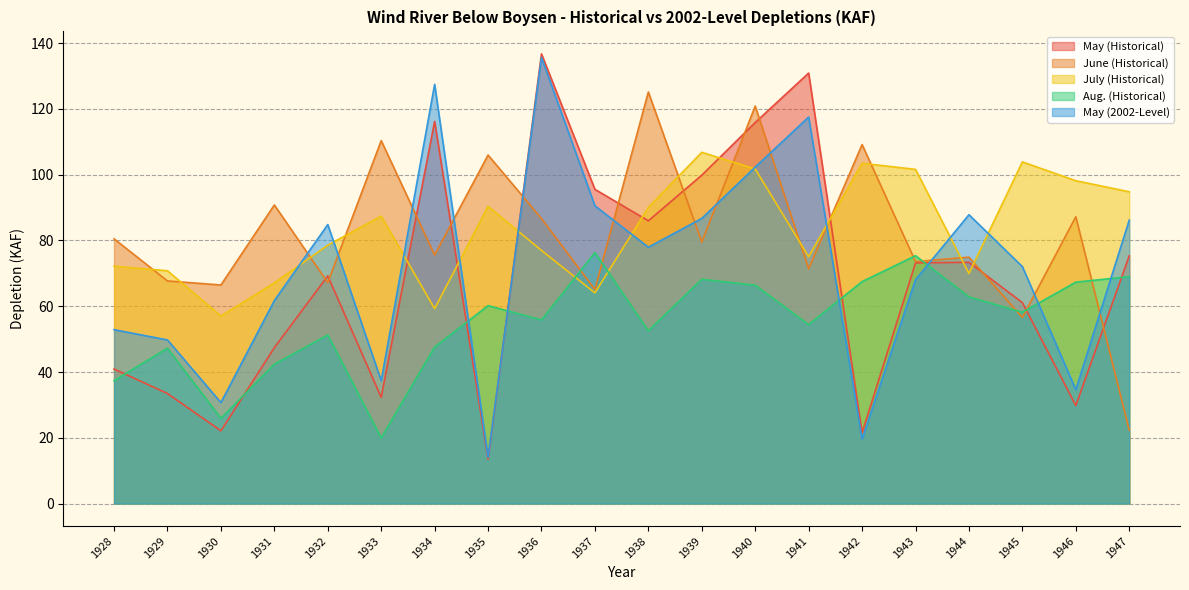

What is the spread (max minus min) of values at 1932?

33.6